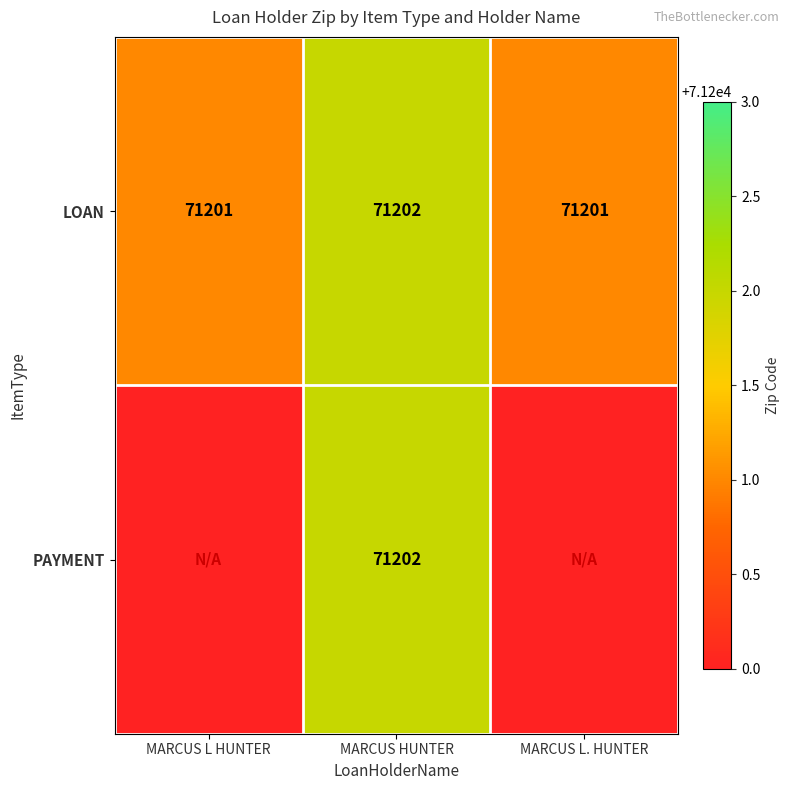

At how many categories does at least one series exceed 71201?

1